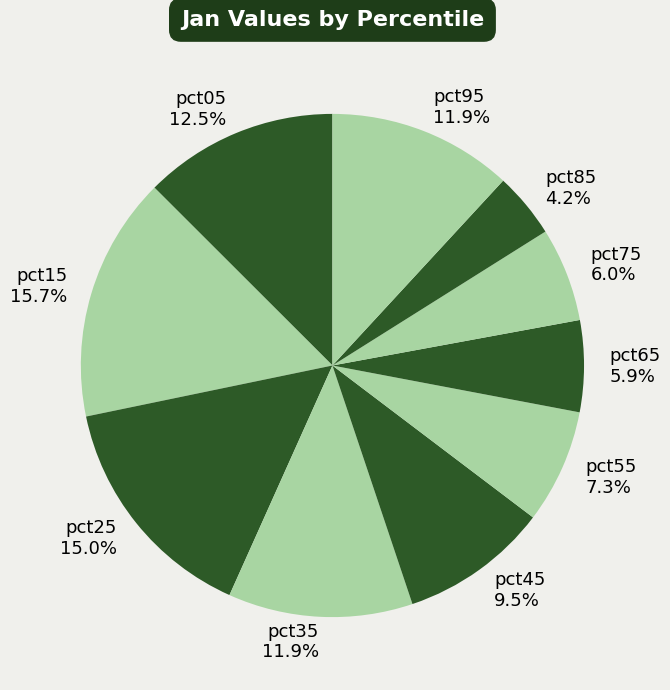

Which slice is the largest?

pct15